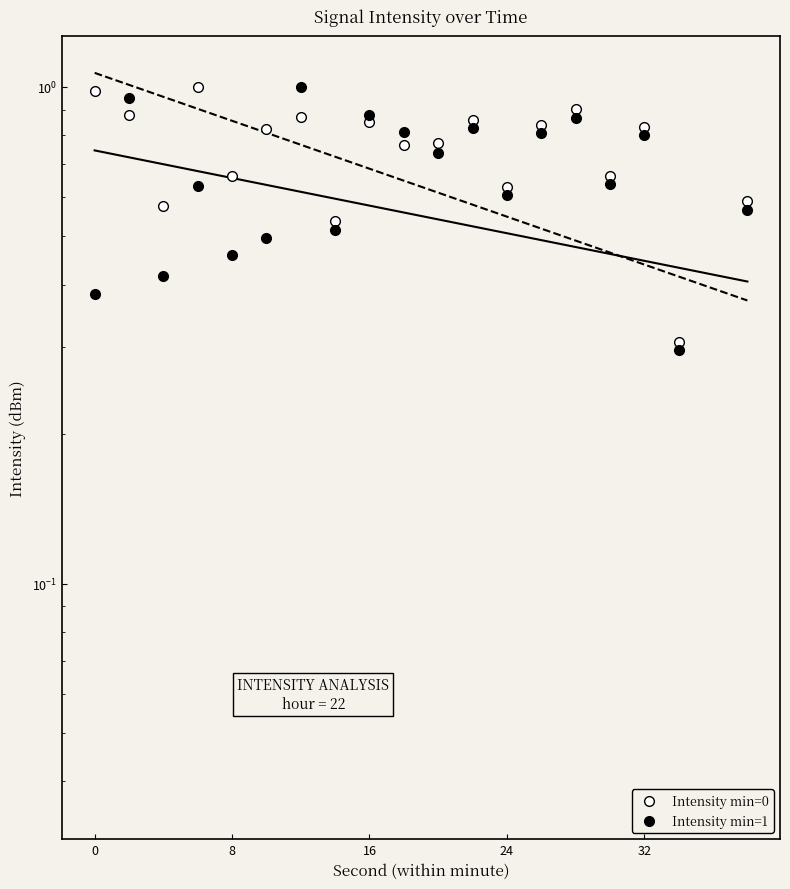

Reading left to right, transcribe all the data shown in this chart.

Intensity min=0: 1.0	0.9	0.6	1.0	0.7	0.8	0.9	0.5	0.9	0.8	0.8	0.9	0.6	0.8	0.9	0.7	0.8	0.3	0.0	0.6
Intensity min=1: 0.4	0.9	0.4	0.6	0.5	0.5	1.0	0.5	0.9	0.8	0.7	0.8	0.6	0.8	0.9	0.6	0.8	0.3	0.0	0.6